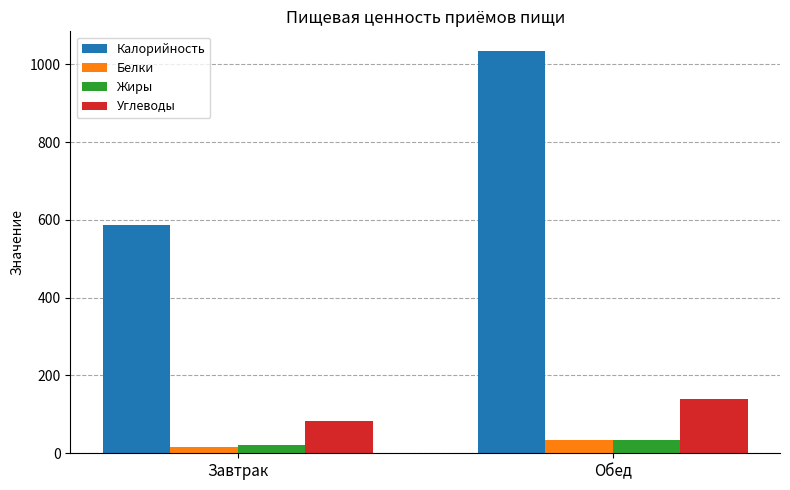

The Жиры series shows 35 at Обед. True or false?

True